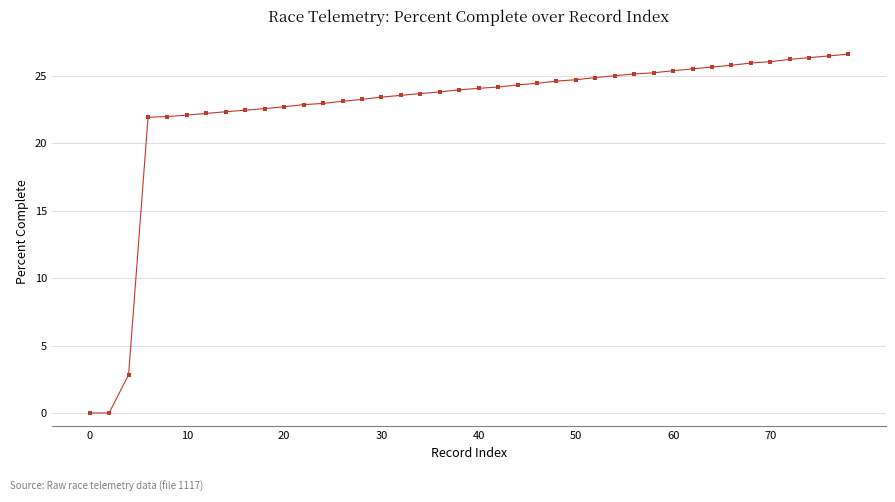

Is this an area chart (filled region under the line)?

No